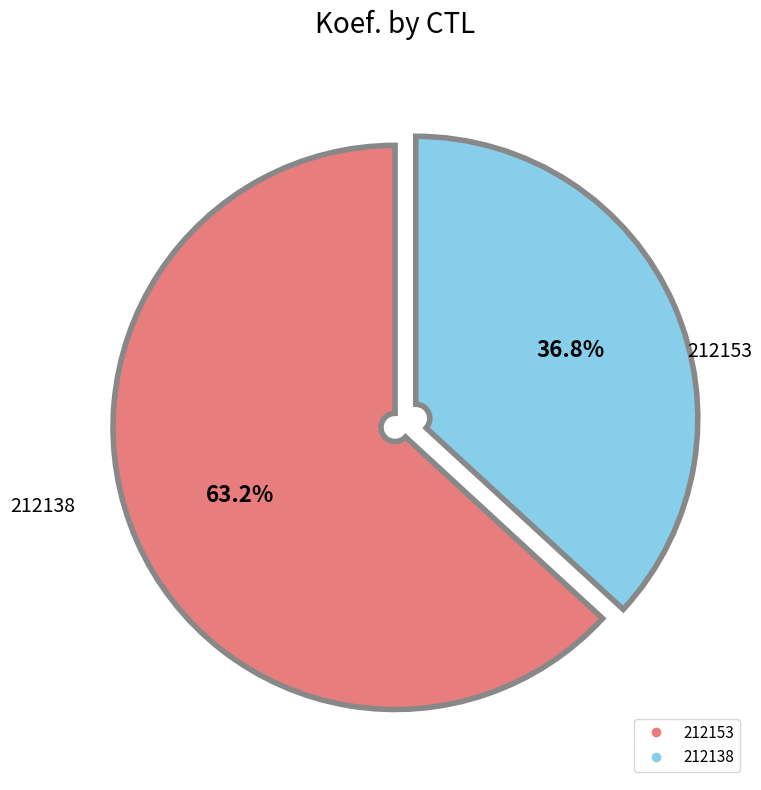

Approximately how many times larger is the value at 212153 compared to 212138?

1.7